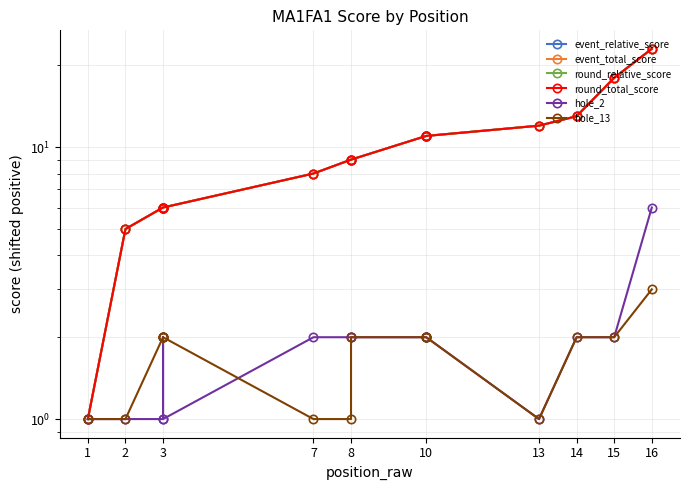

What is the total value across all series at 10?

27